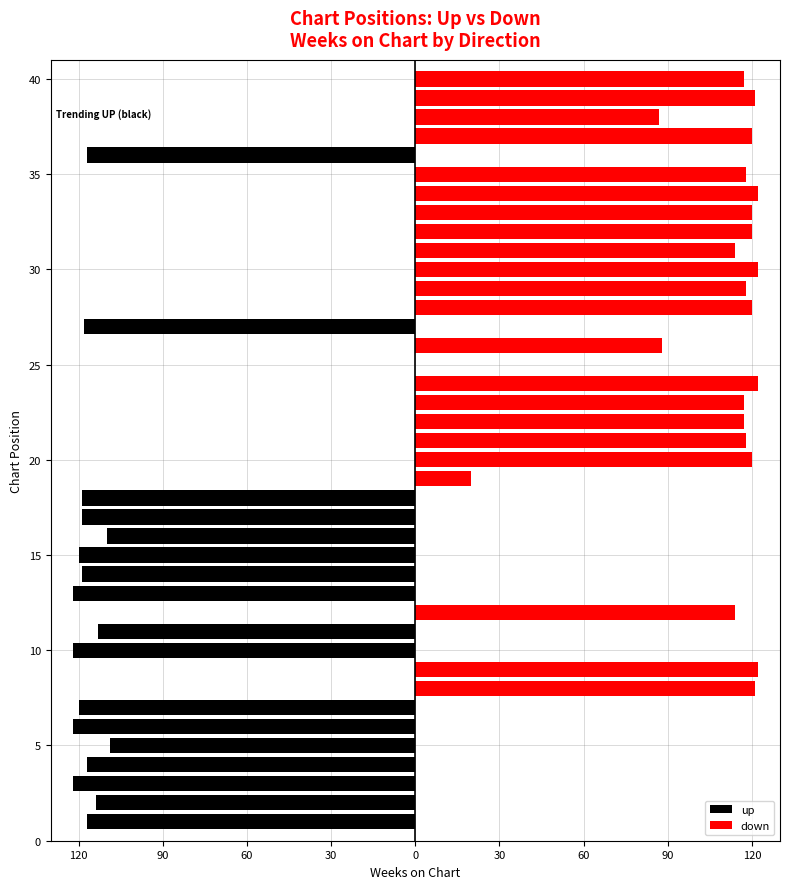

Is the value of up at 27 greater than the value of down at 18?

No